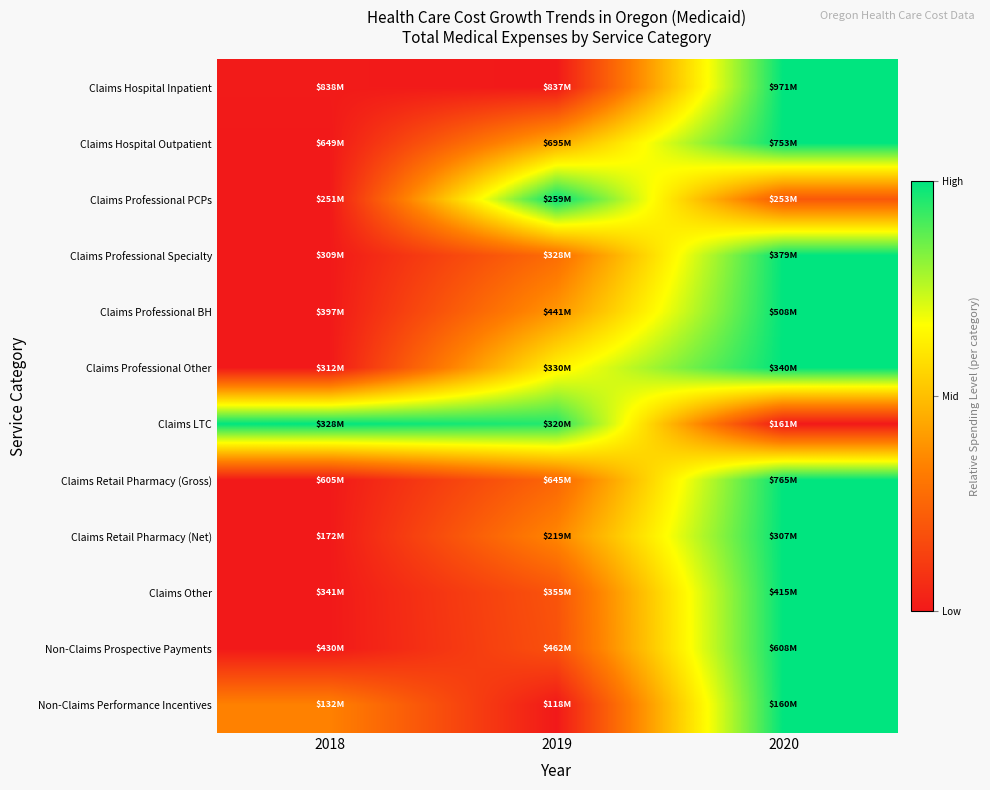

Count the number of categories in the chart.

3